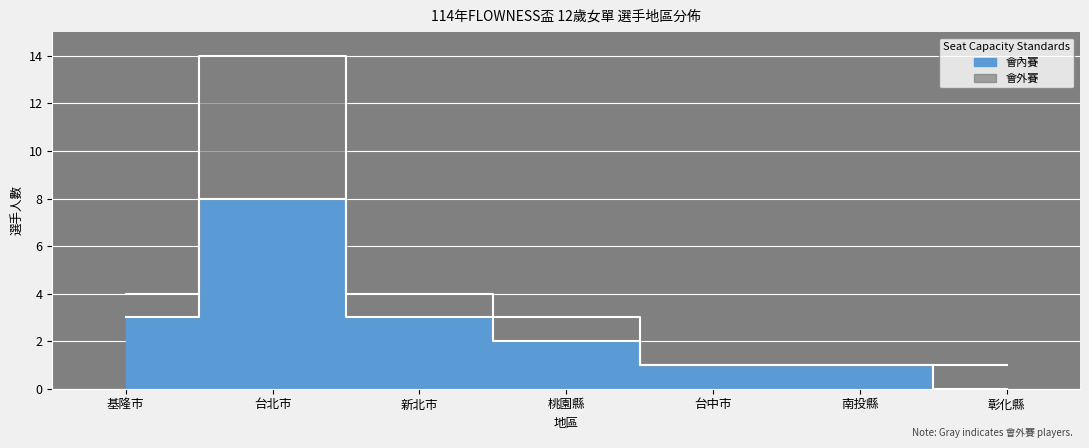

What is the difference between the second highest and second lowest values?

2